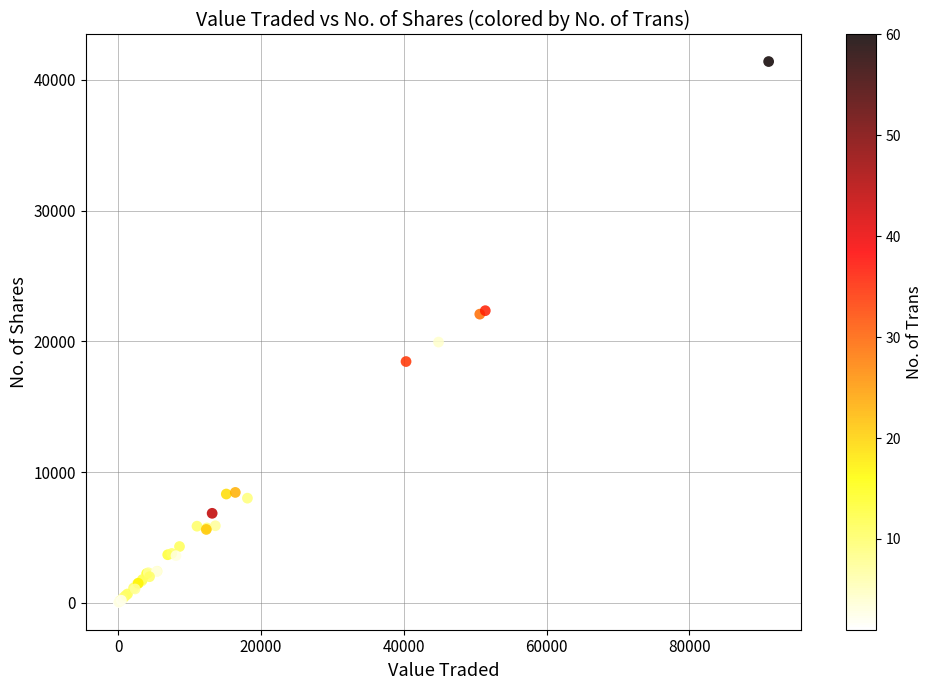

What Y value in the scatter plot is closest to 20711?

19948